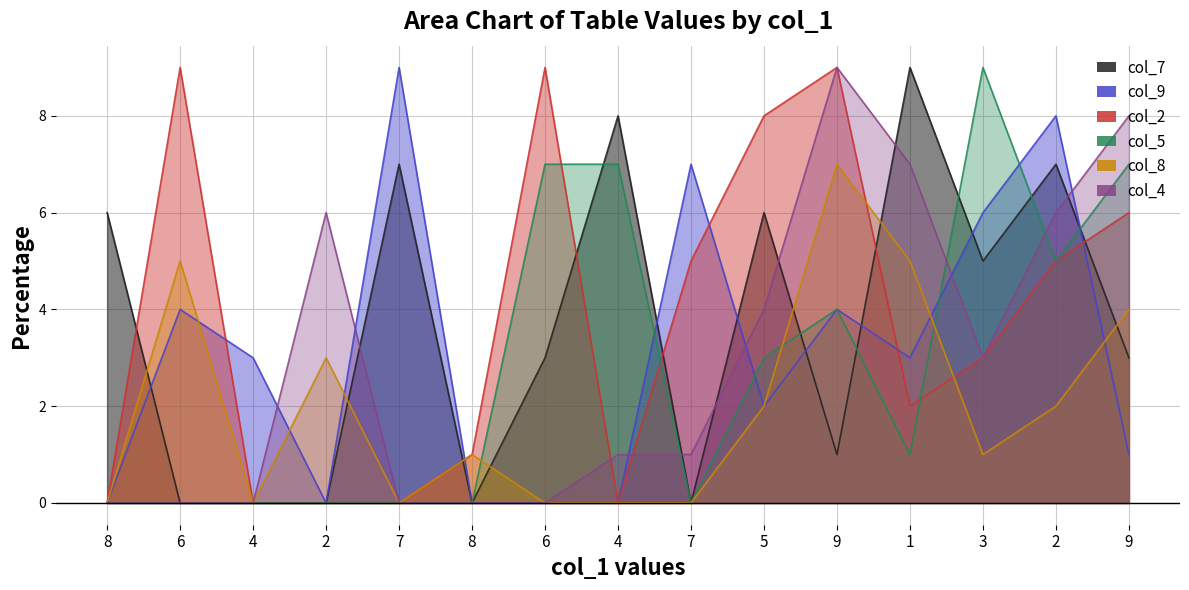

What is the label of the 8th point from the left?

4